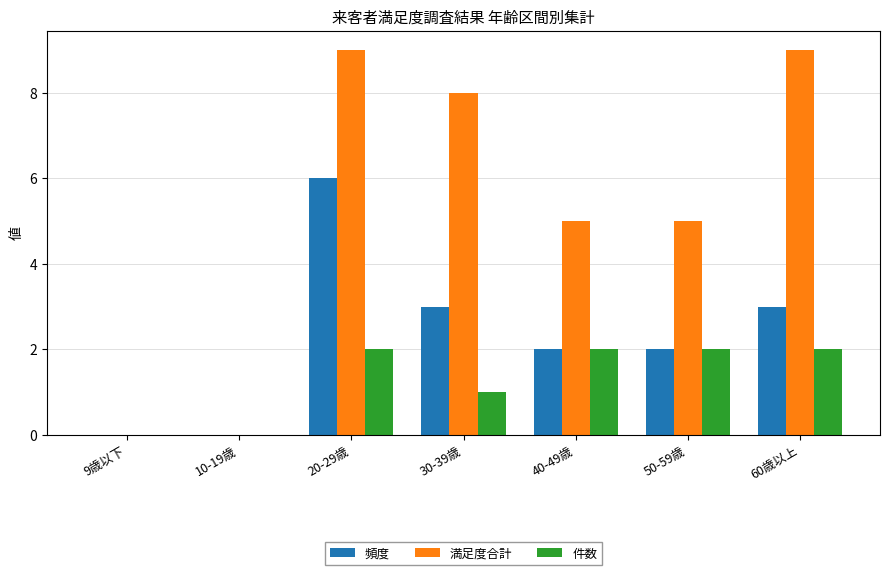

The 件数 series shows 1 at 30-39歳. True or false?

True